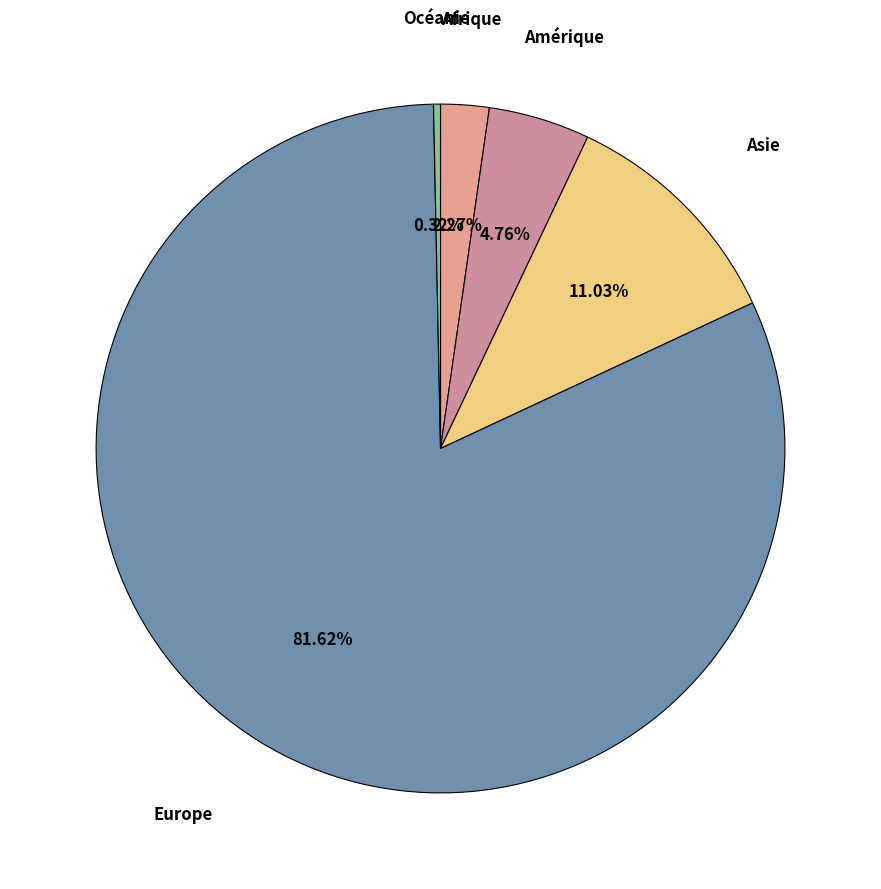

How many slices are in this pie chart?

5